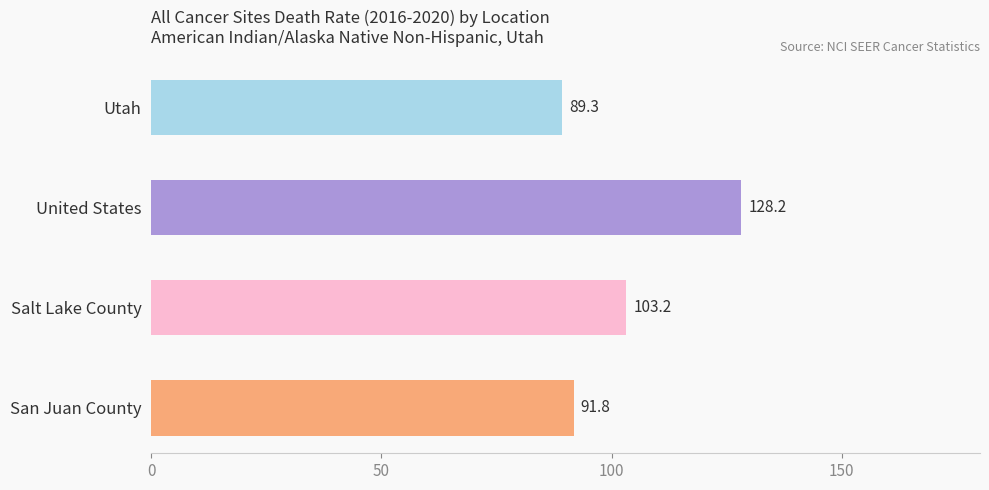

List the labels in order of value, smallest first.

Utah, San Juan County, Salt Lake County, United States